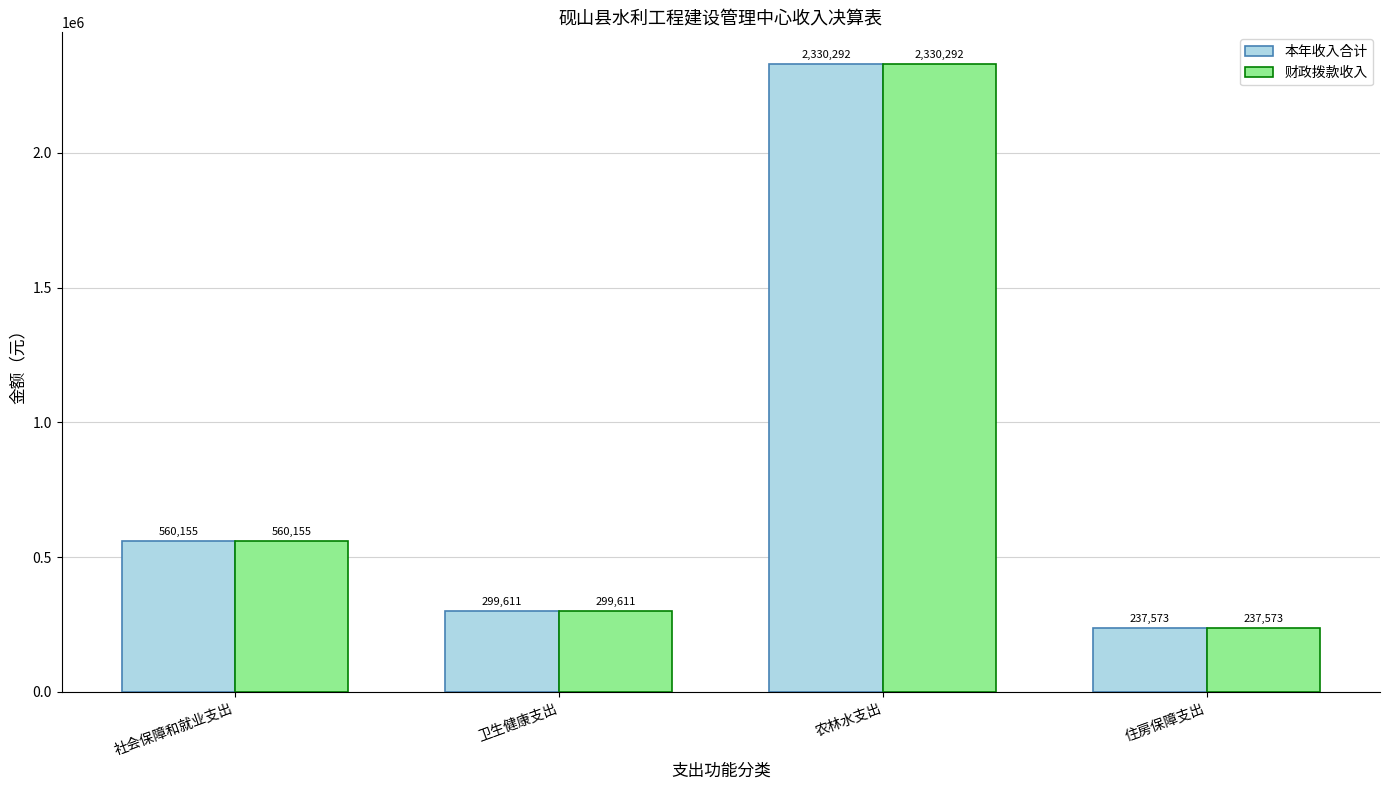

How many values in the 本年收入合计 series exceed 560155?

2